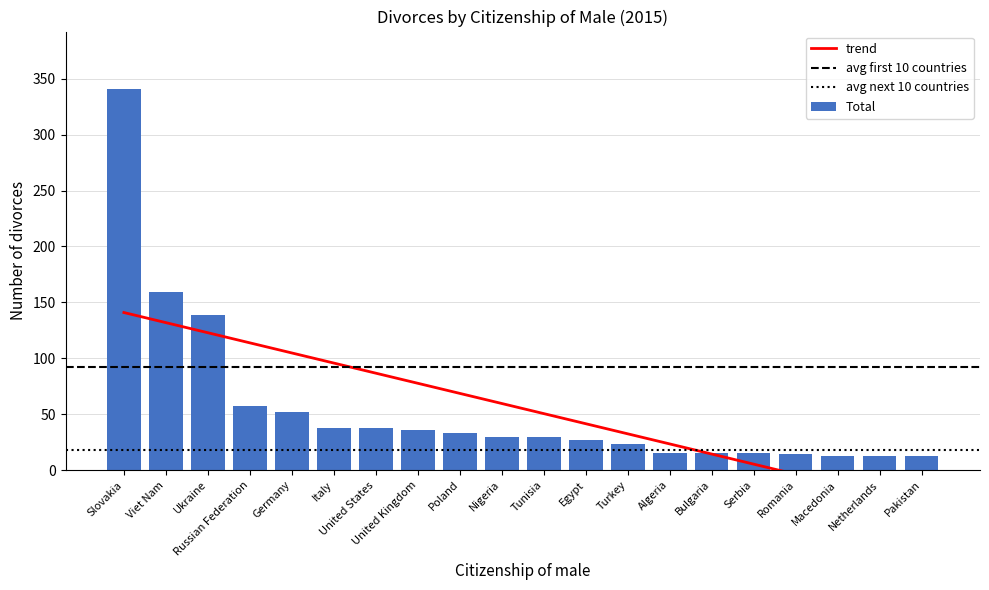

Where is the data nearest to the value 177?

Viet Nam